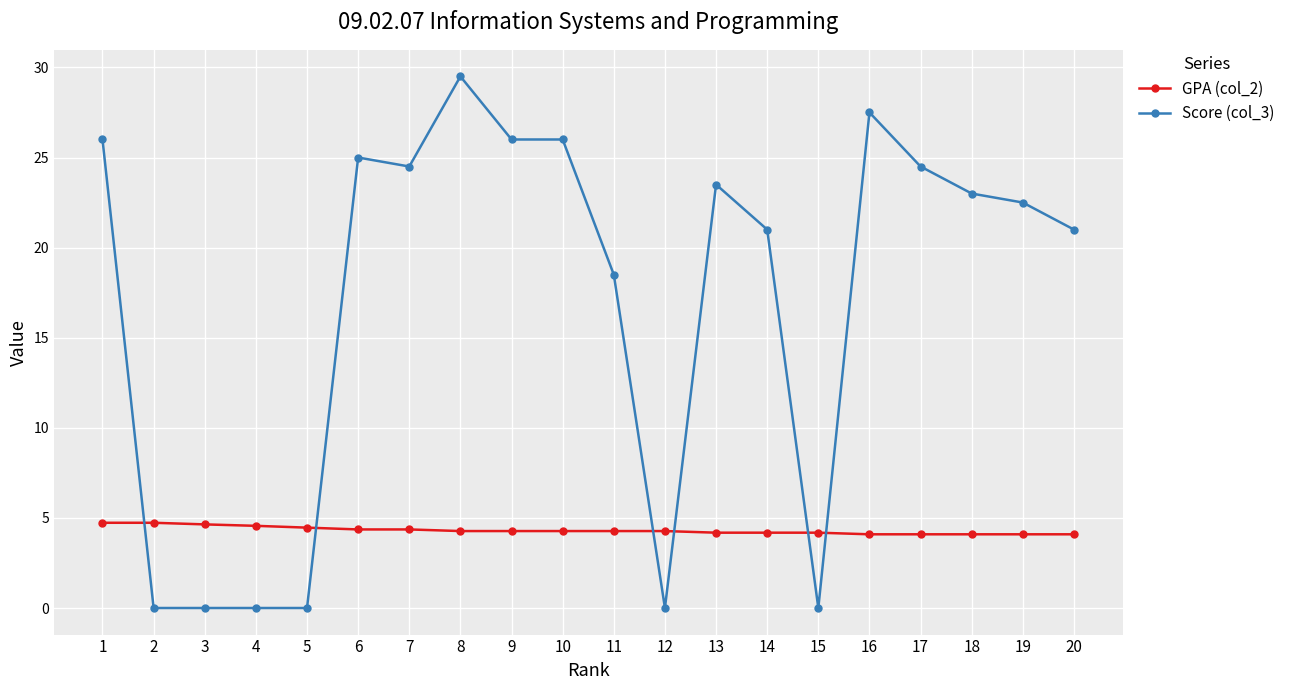

Does the chart have visible grid lines?

Yes